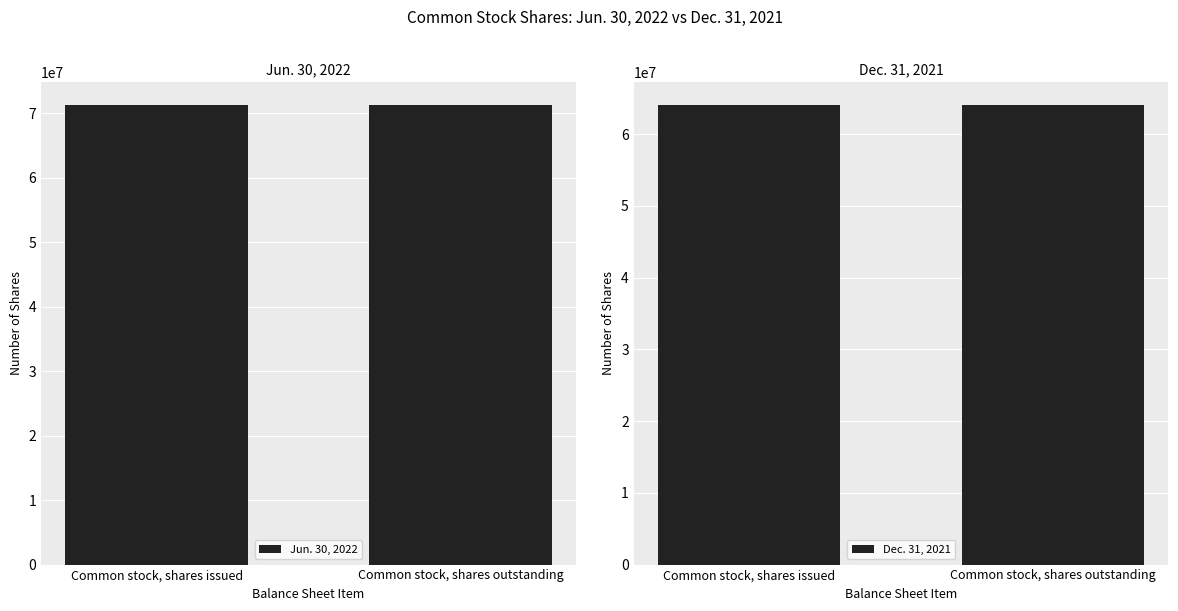

At which category is the sum across all series the highest?

Common stock, shares issued